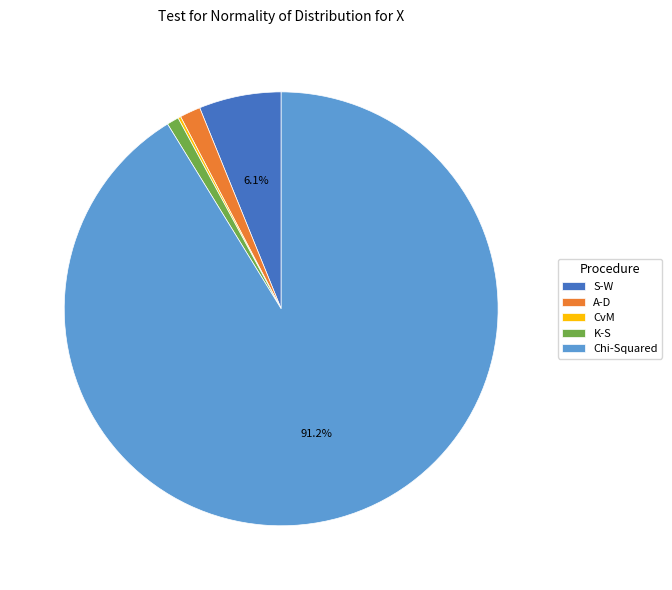

Which category has the biggest portion of the pie?

Chi-Squared